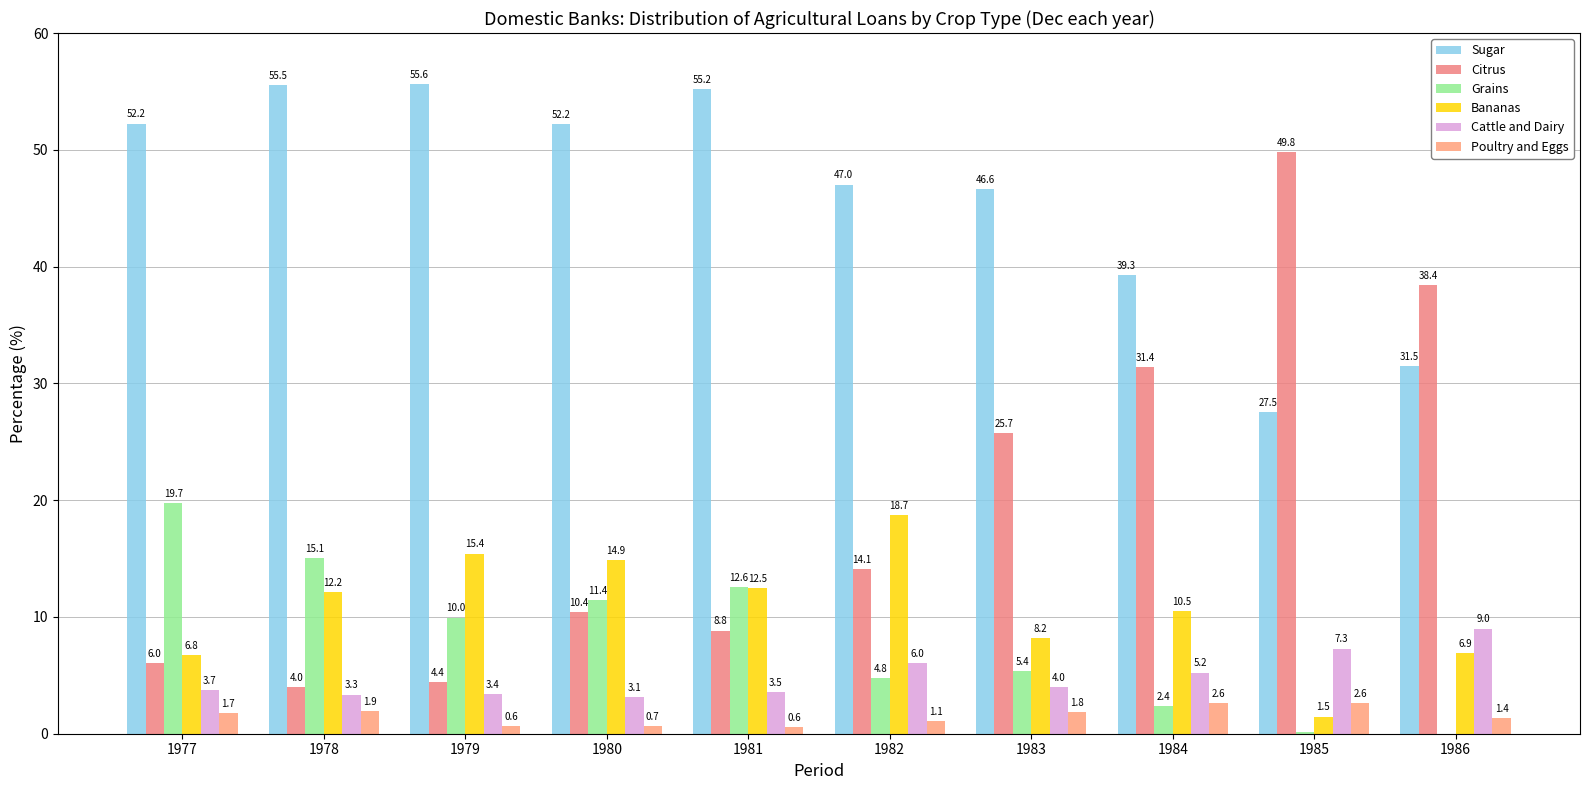

Does the chart contain stacked bars?

No